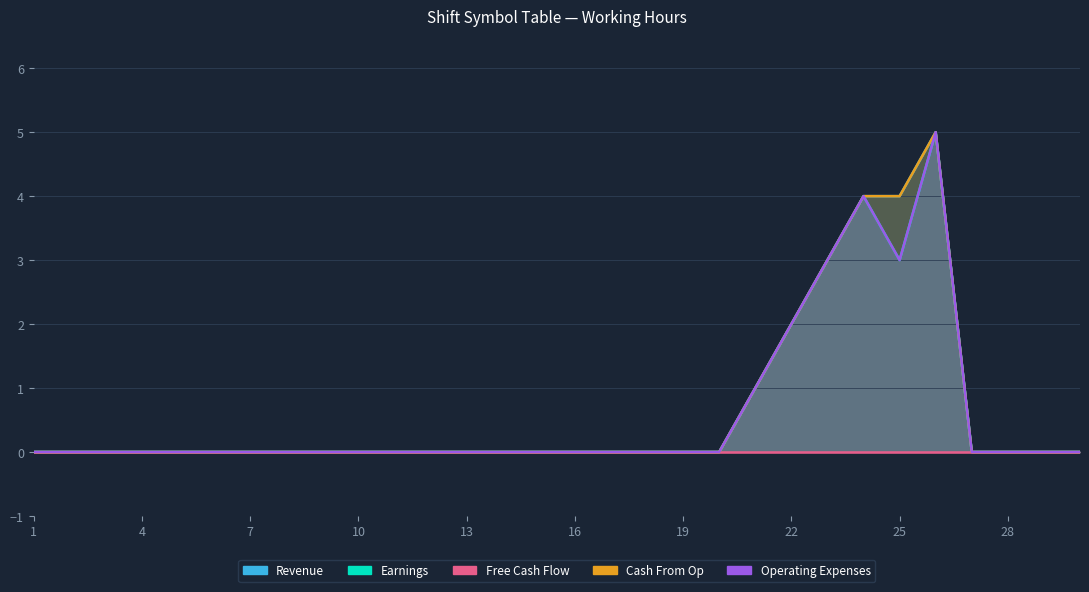

At which category is the sum across all series the highest?

26